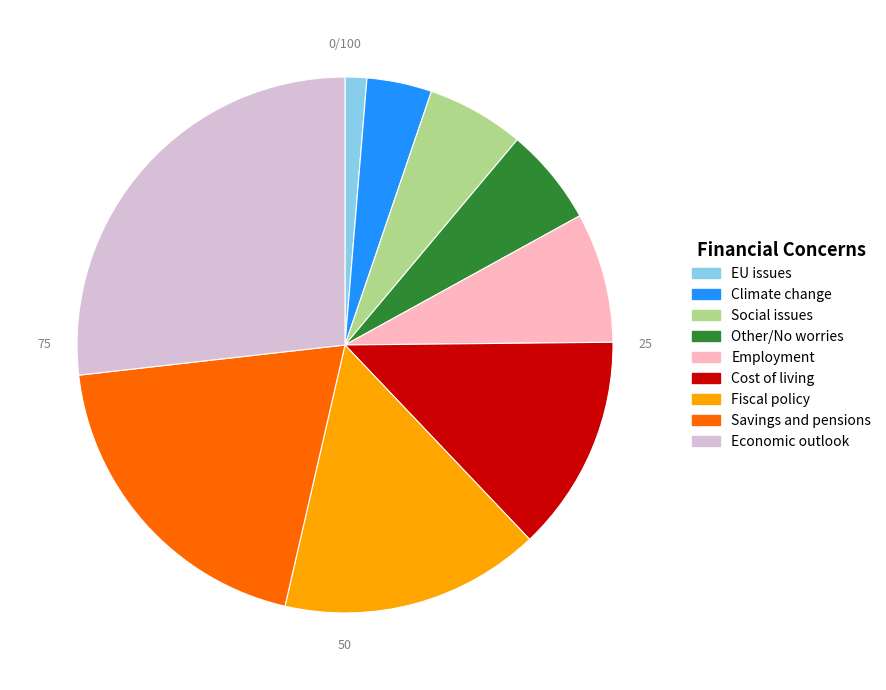

Which slice is the largest?

Economic outlook